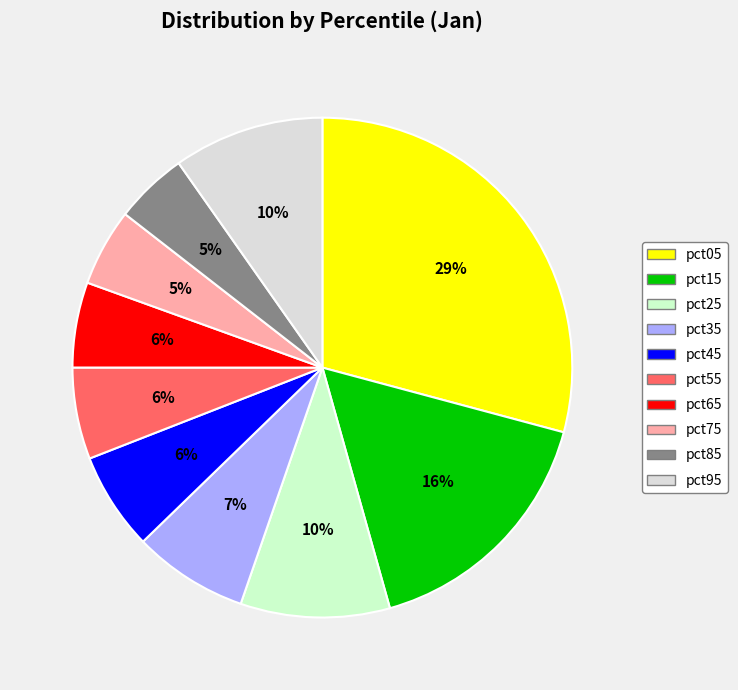

To the nearest percent, what portion does pct15 represent?

16%